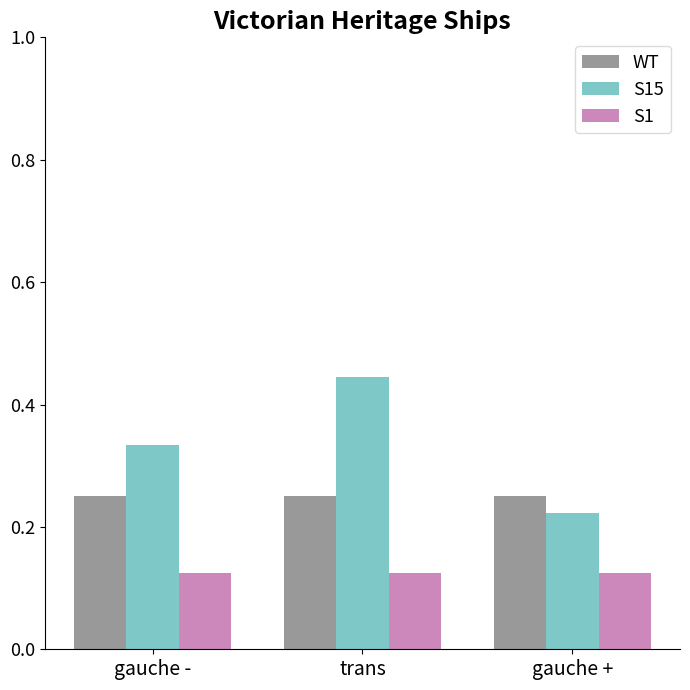

Which series has the largest range (max minus min)?

S15